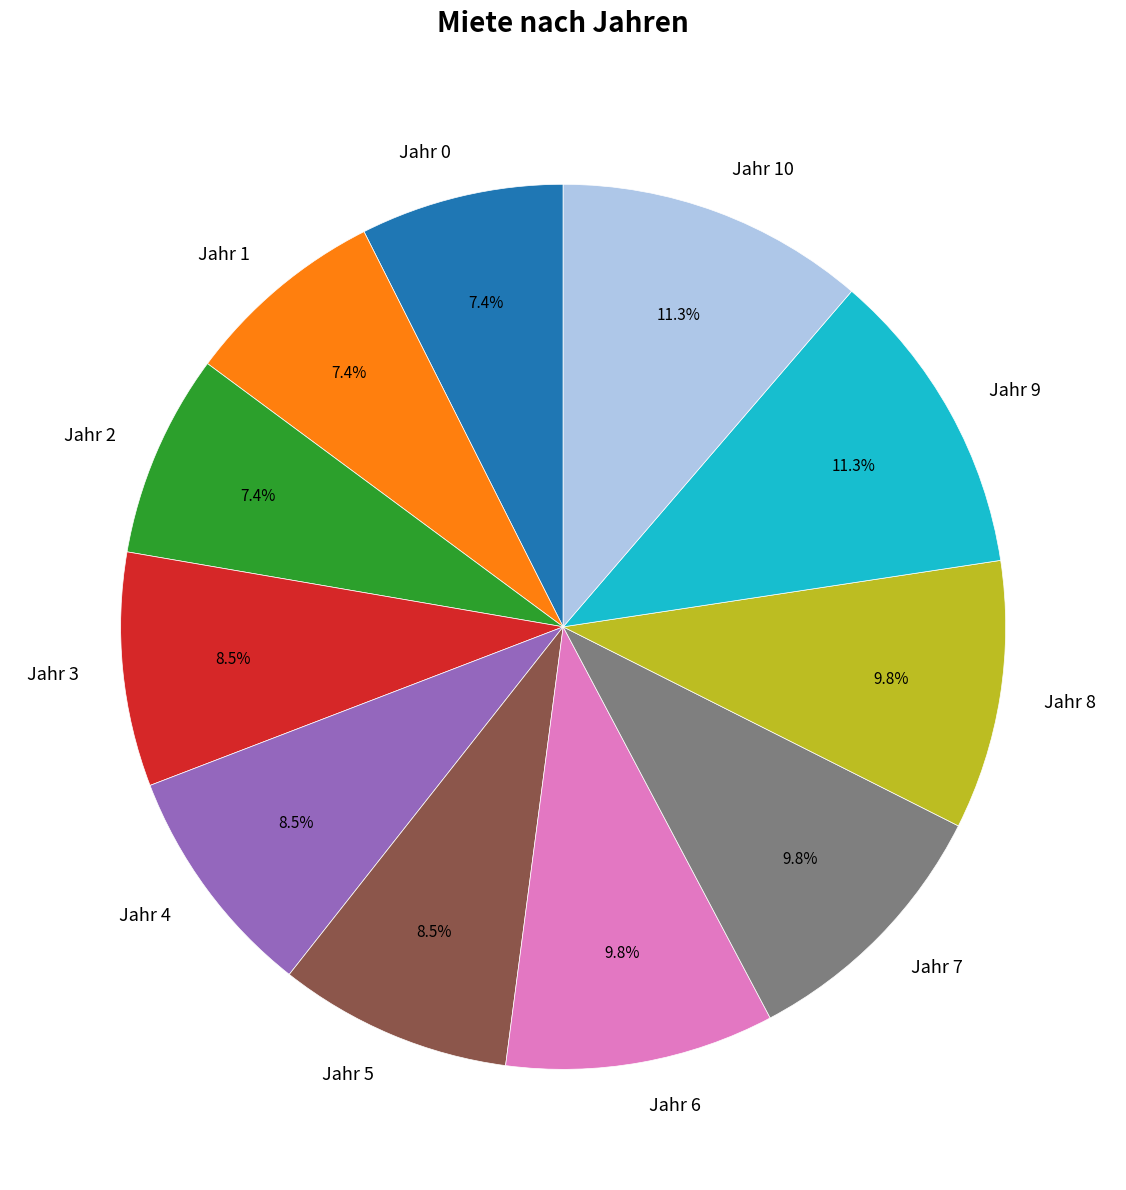

Is there any slice that represents more than half of the pie?

No